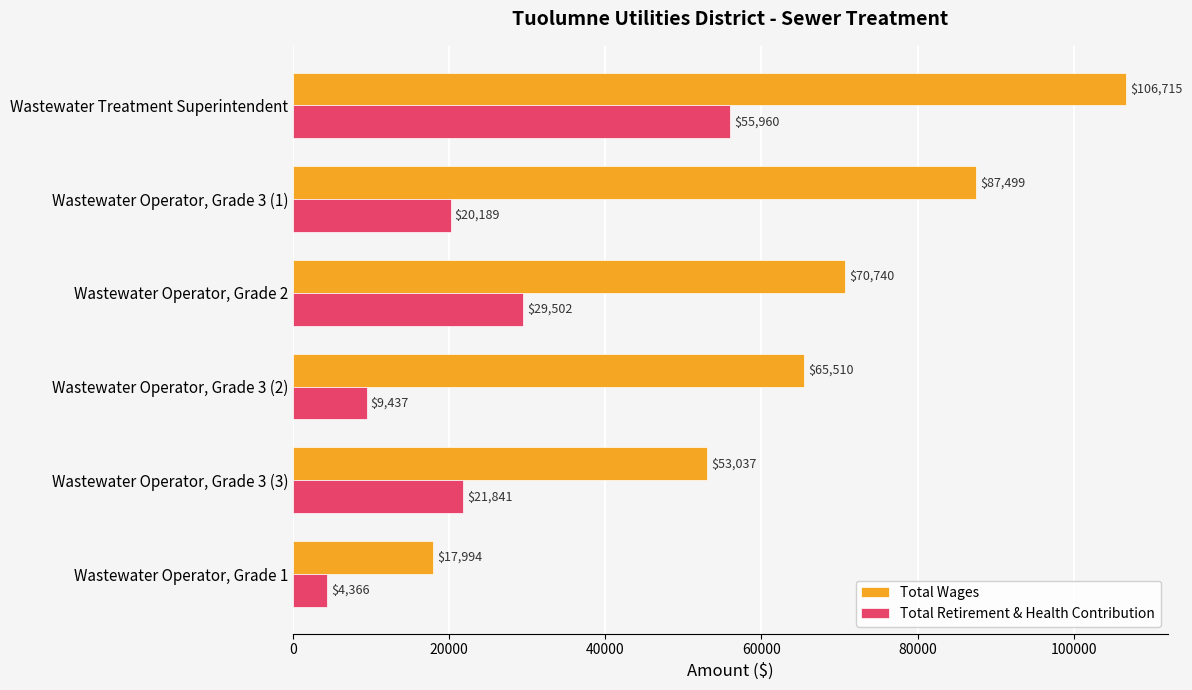

List the series in order of their peak value, lowest first.

Total Retirement & Health Contribution, Total Wages